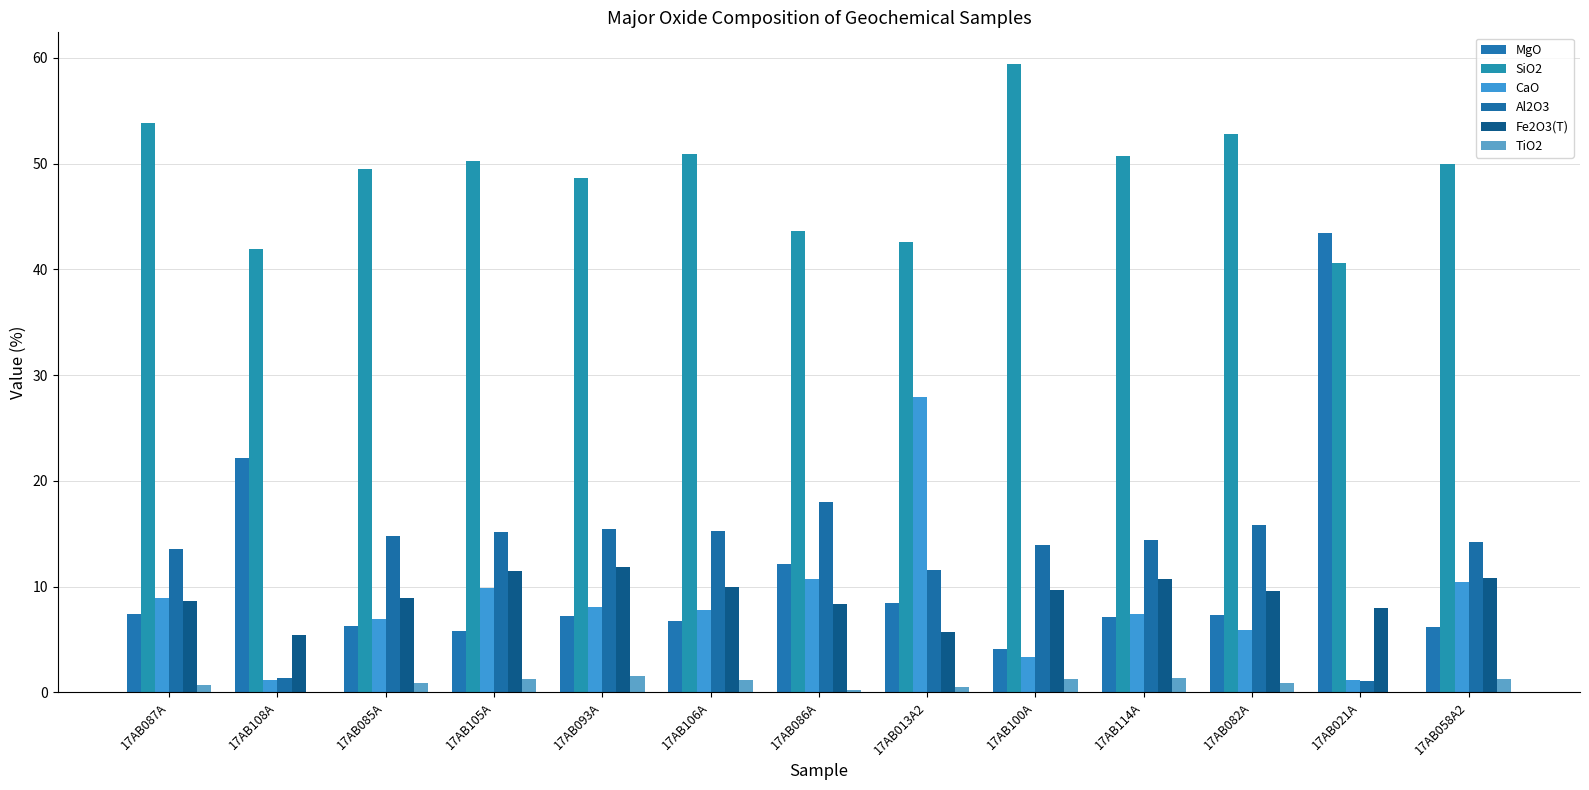

True or false: Fe2O3(T) has a value of 2.0 at 17AB108A.

False